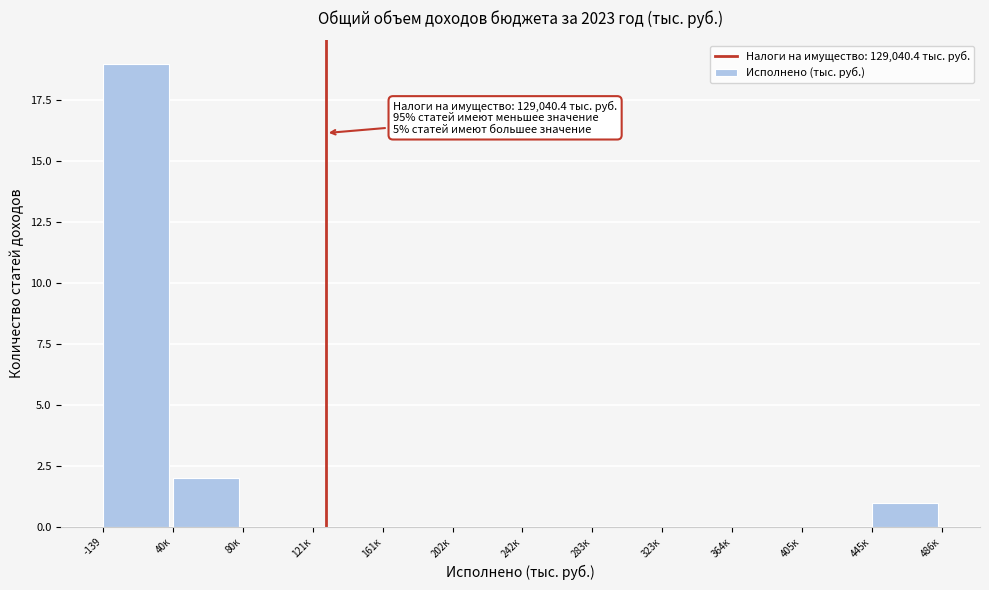

Reading right to left, what are all the values shown in this chart?

445к=1	405к=0	364к=0	323к=0	283к=0	242к=0	202к=0	161к=0	121к=0	80к=0	40к=2	-139=19